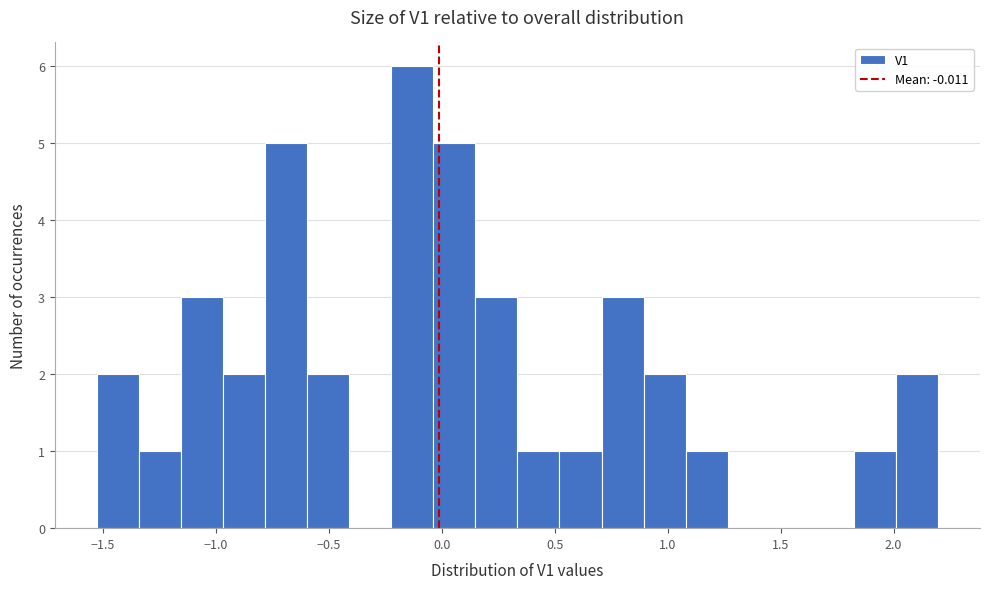

Read against the x-axis, roughly where is the centre of the tallest bar?

-0.15